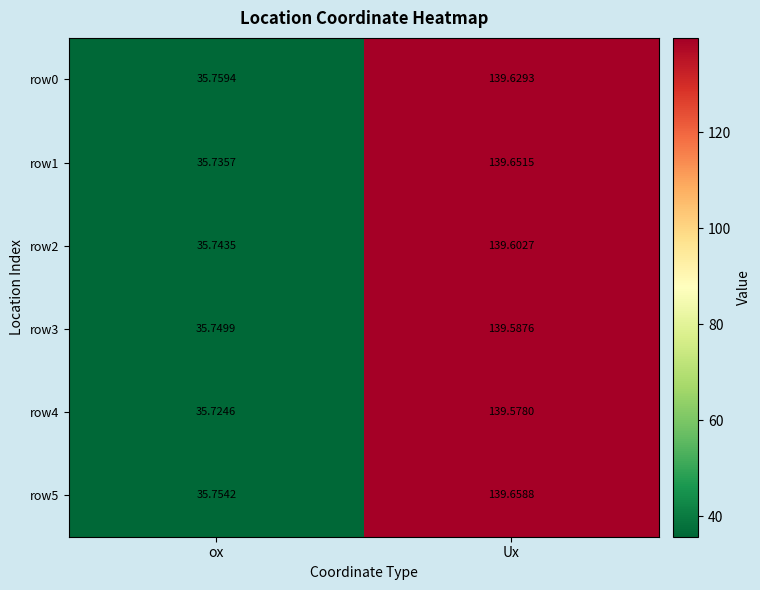

How many distinct data groups are displayed?

6